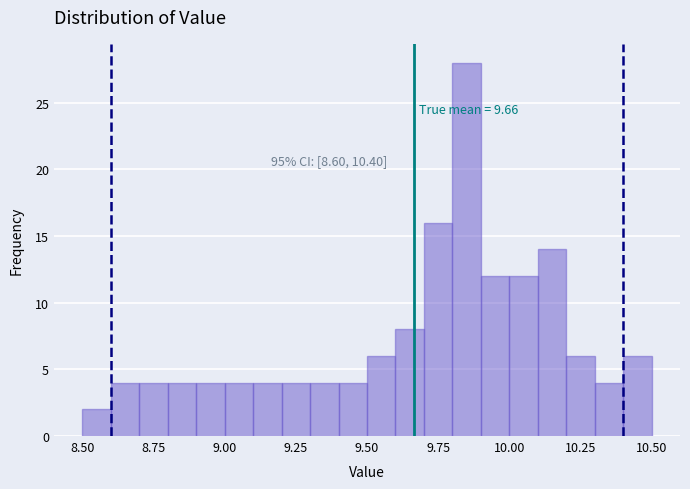

Around what value on the x-axis is the tallest bar? Give the approximate position of its centre, as read against the axis.

9.85